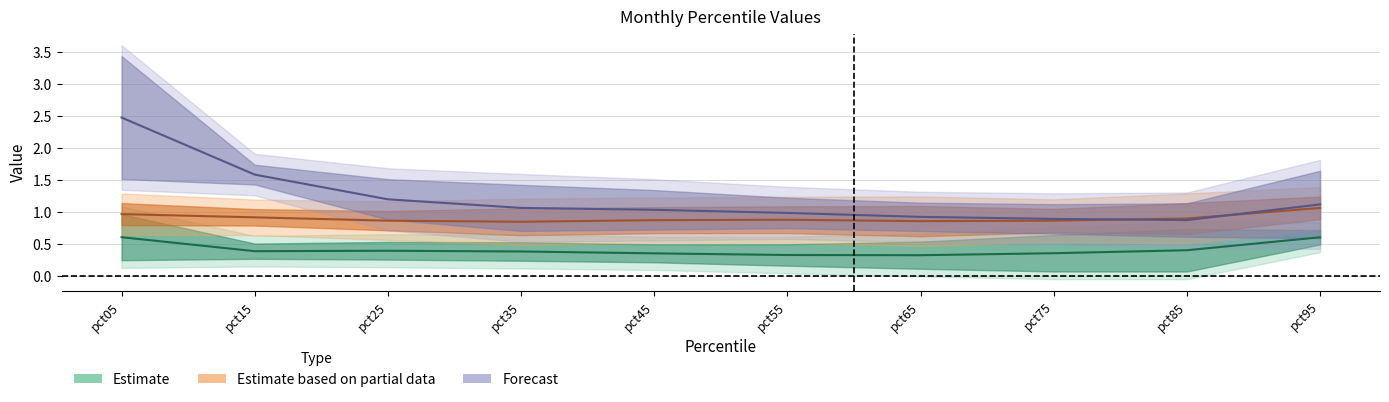

Is this an area chart (filled region under the line)?

No